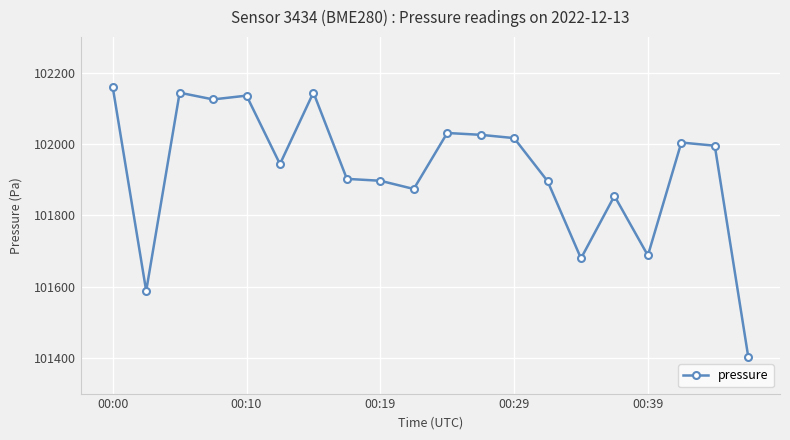

True or false: the data has more than 2 interior local peaks.

True